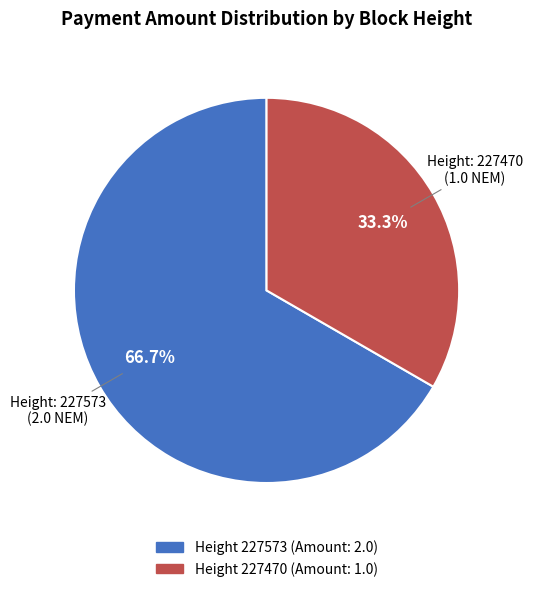

Which category has the smallest portion of the pie?

227470